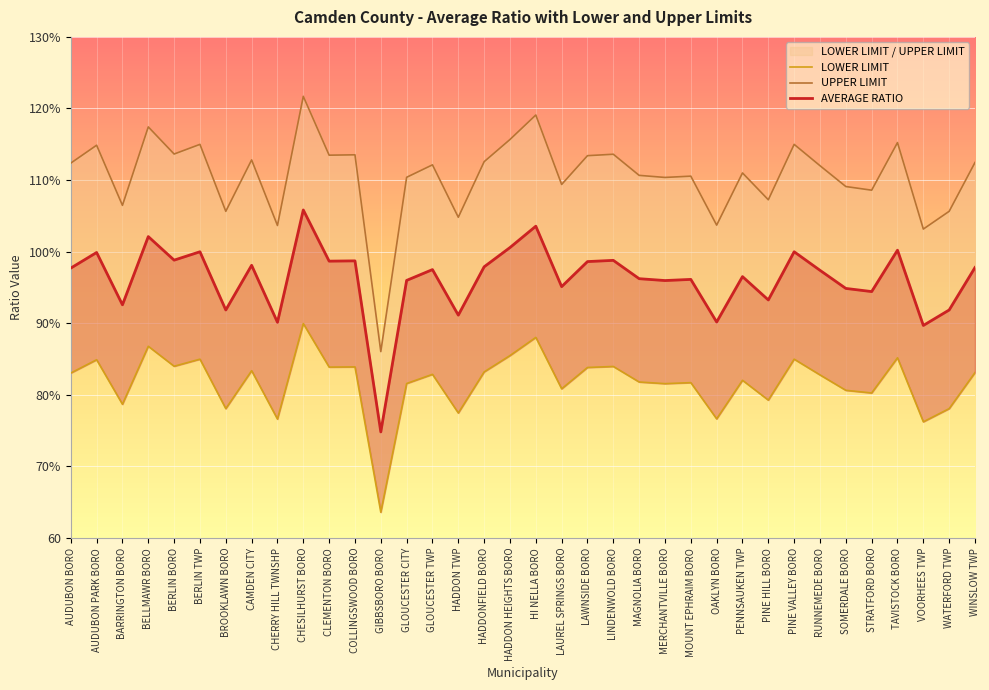

True or false: UPPER LIMIT and LOWER LIMIT cross at least once.

False